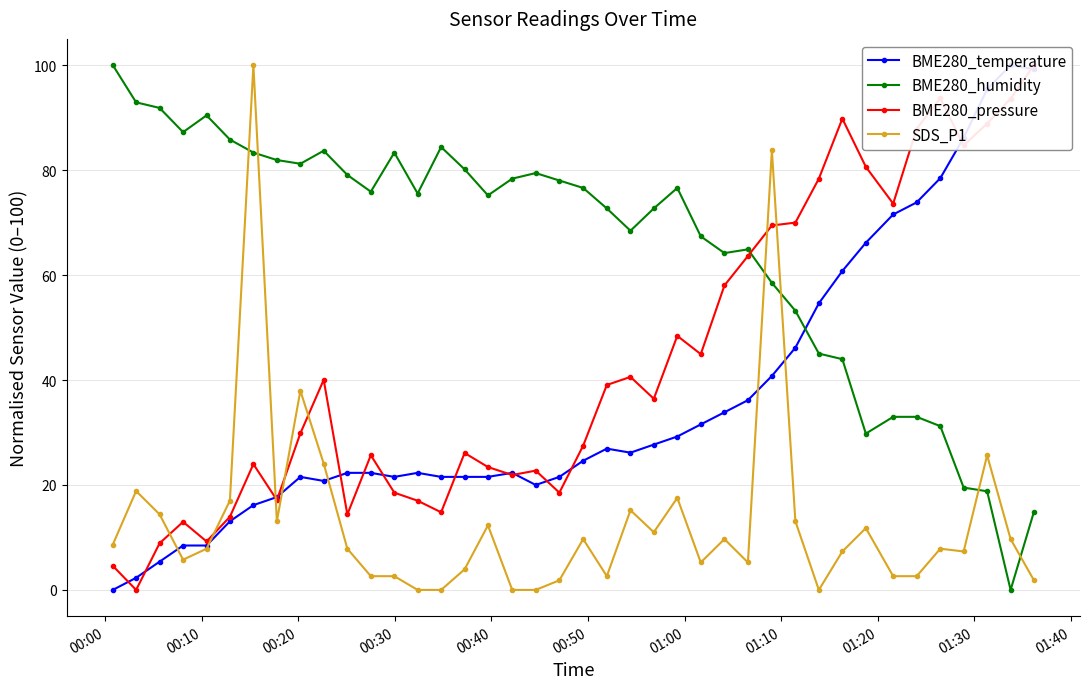

True or false: SDS_P1 has more than 0 points higher than both neighbors.

True